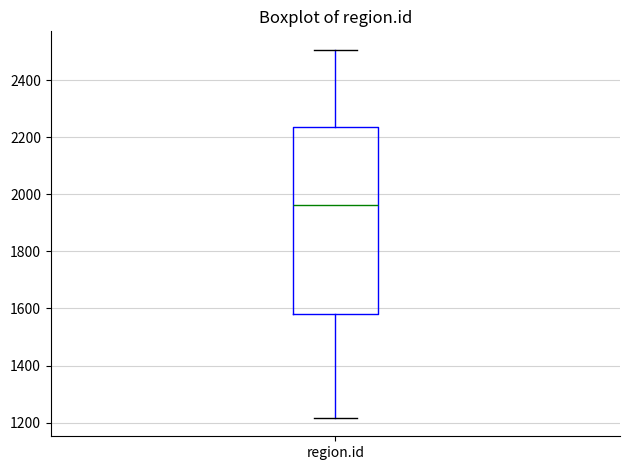

Where does the lower whisker of the box for region.id end on the y-axis? The values are not printed on the chart, so give them approximately, as read against the axis.

1220